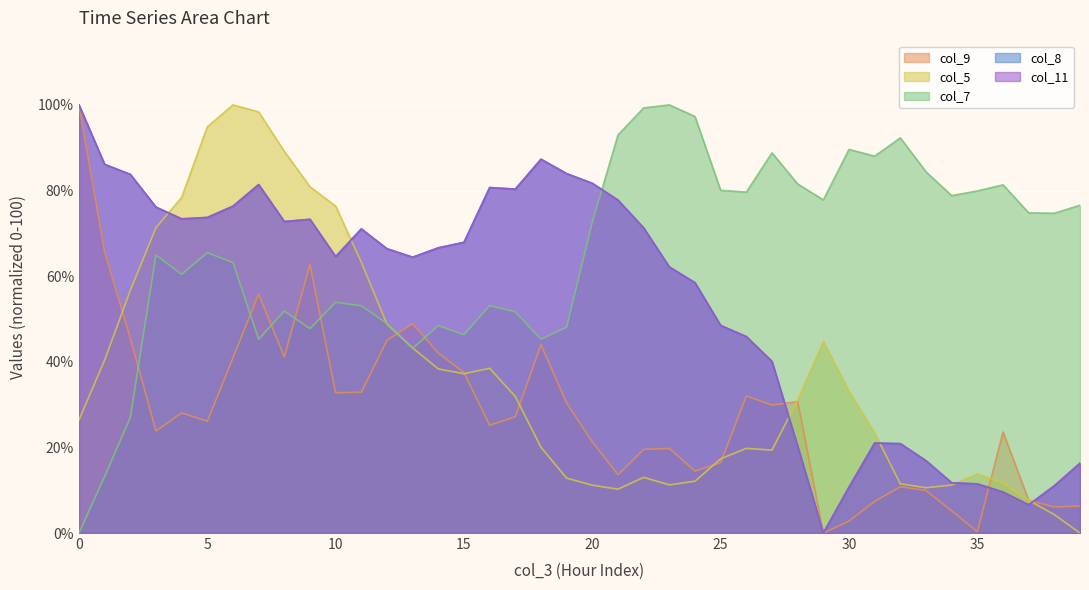

True or false: col_8 has a value of 109.0 at 15.

False